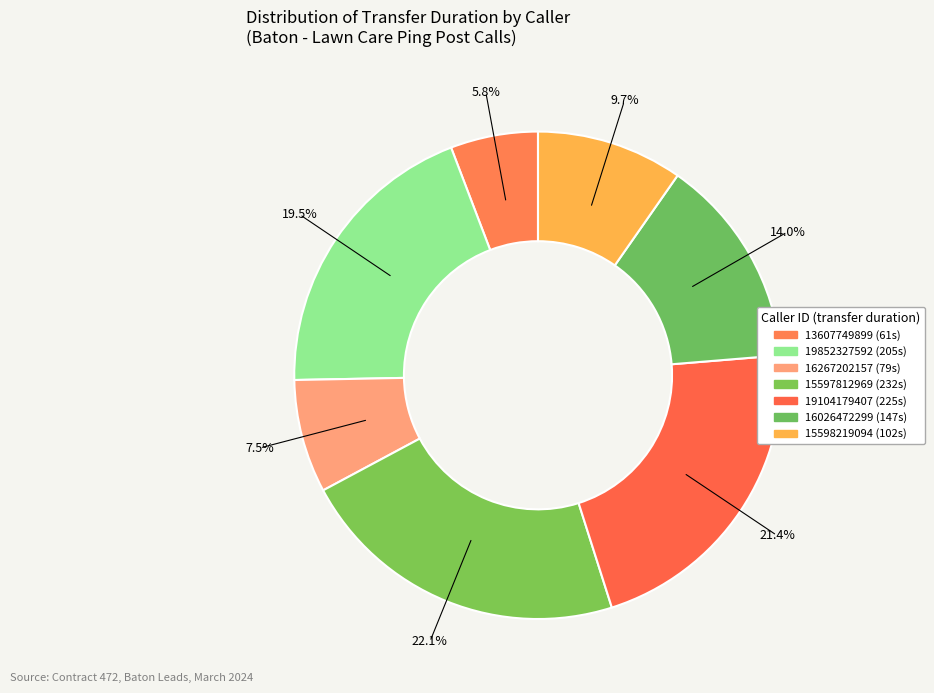

Which has a higher value, 13607749899 or 15598219094?

15598219094